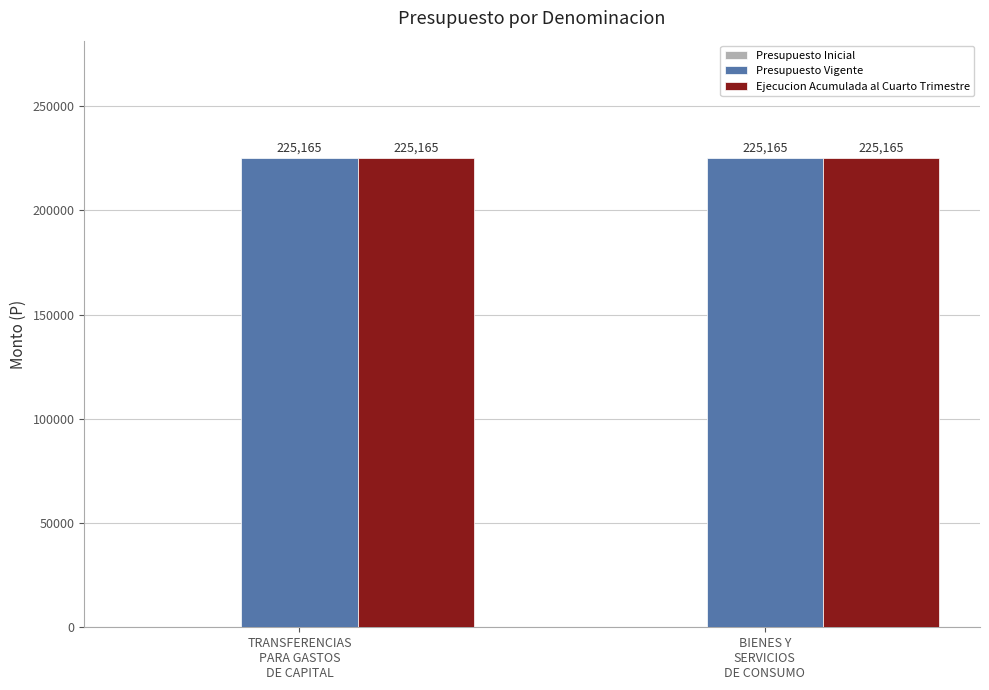

Reading left to right, list all the values displayed in this chart.

Presupuesto Inicial: TRANSFERENCIAS
PARA GASTOS
DE CAPITAL=0	BIENES Y
SERVICIOS
DE CONSUMO=0
Presupuesto Vigente: TRANSFERENCIAS
PARA GASTOS
DE CAPITAL=225165	BIENES Y
SERVICIOS
DE CONSUMO=225165
Ejecucion Acumulada al Cuarto Trimestre: TRANSFERENCIAS
PARA GASTOS
DE CAPITAL=225165	BIENES Y
SERVICIOS
DE CONSUMO=225165